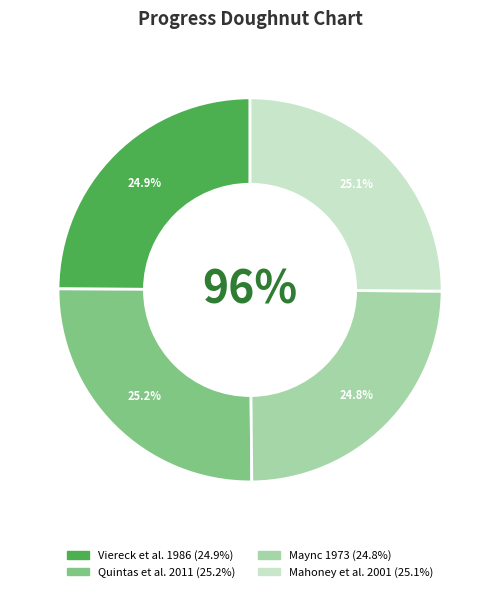

Which slice is the smallest?

Maync 1973